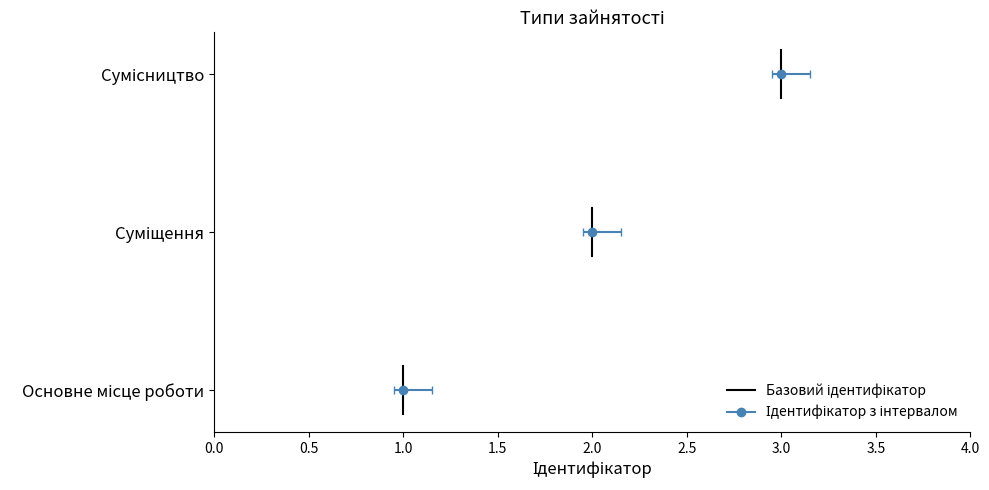

What is the difference between the maximum and minimum values?

2